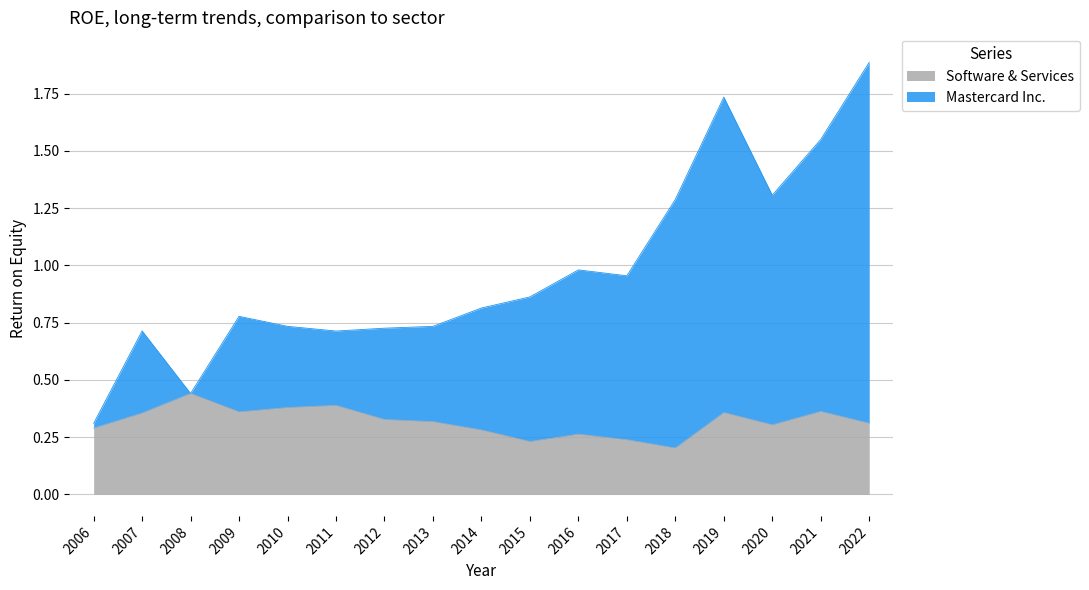

True or false: Mastercard Inc. and Software & Services intersect in this chart.

False